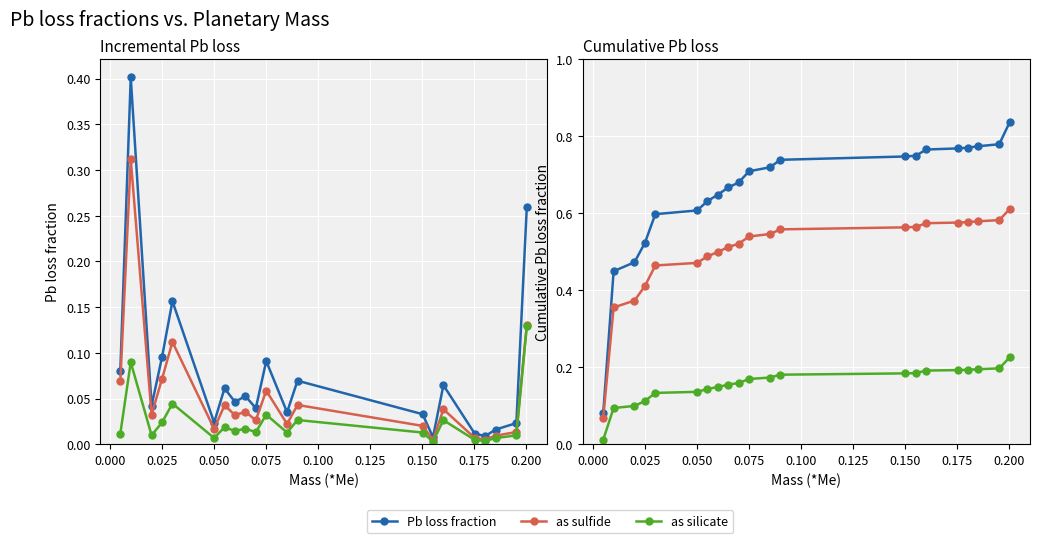

True or false: as sulfide has a value of 0.0 at 19.

False